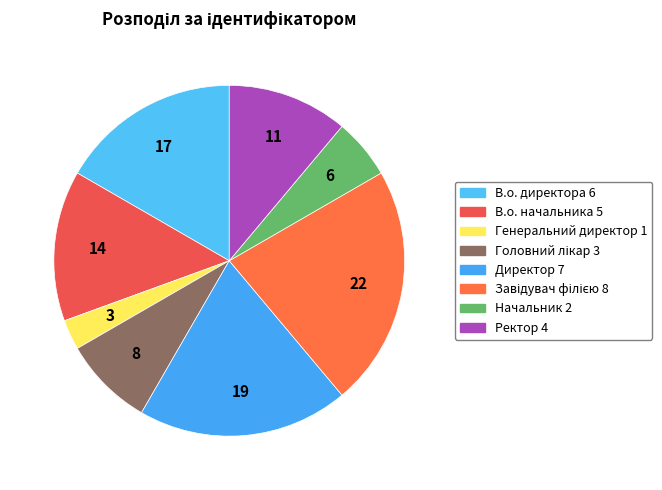

To the nearest percent, what percentage of the pie is Ректор?

11%